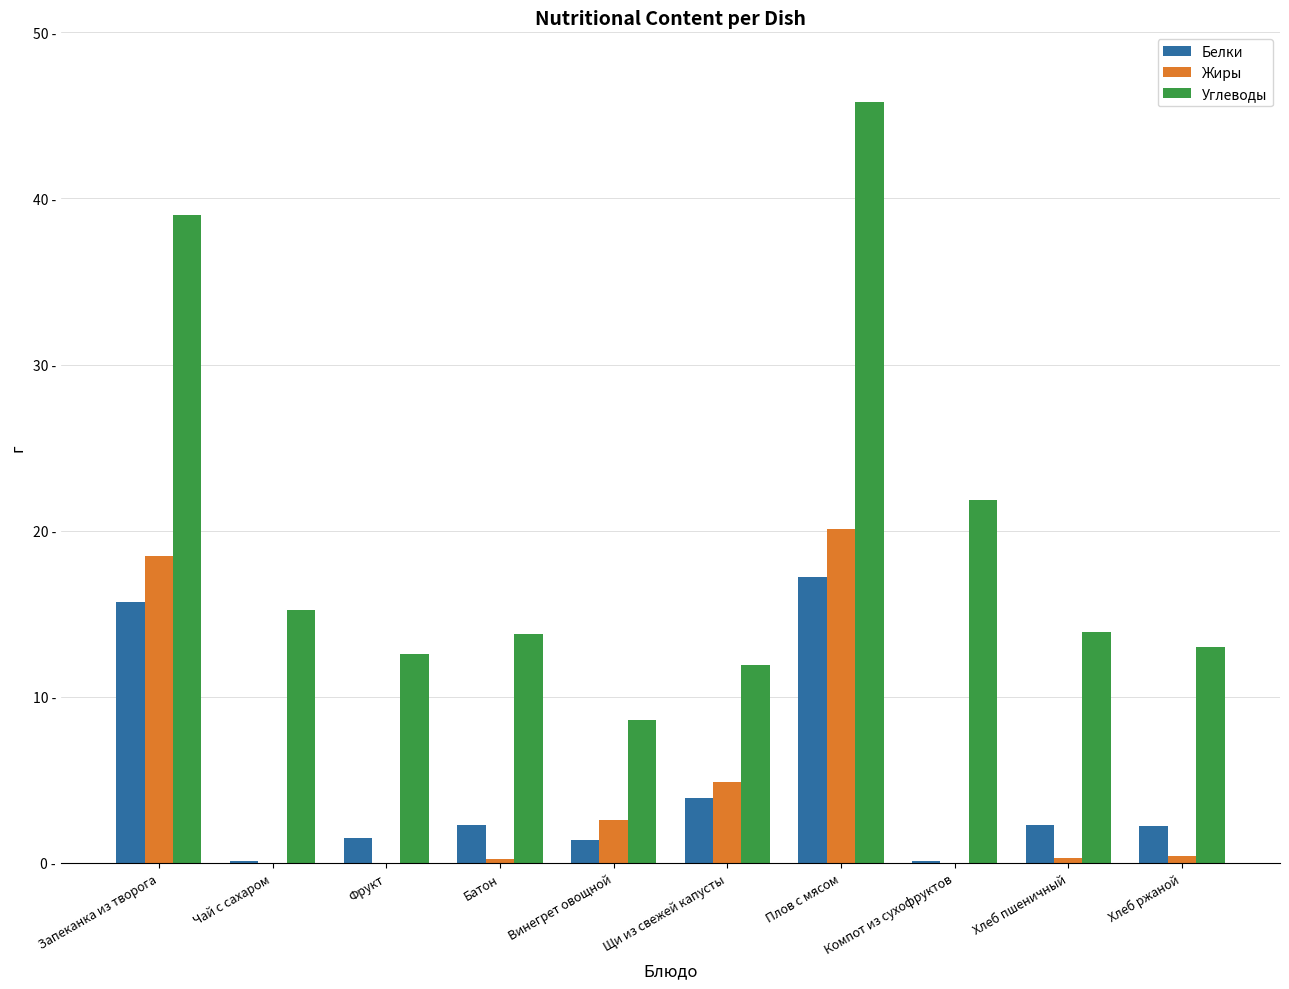

Which has a higher value, Фрукт or Хлеб пшеничный?

Хлеб пшеничный